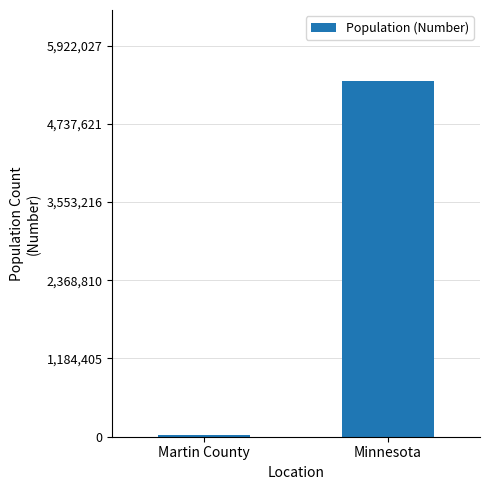

Reading left to right, extract all data points from this chart.

20515	5383661